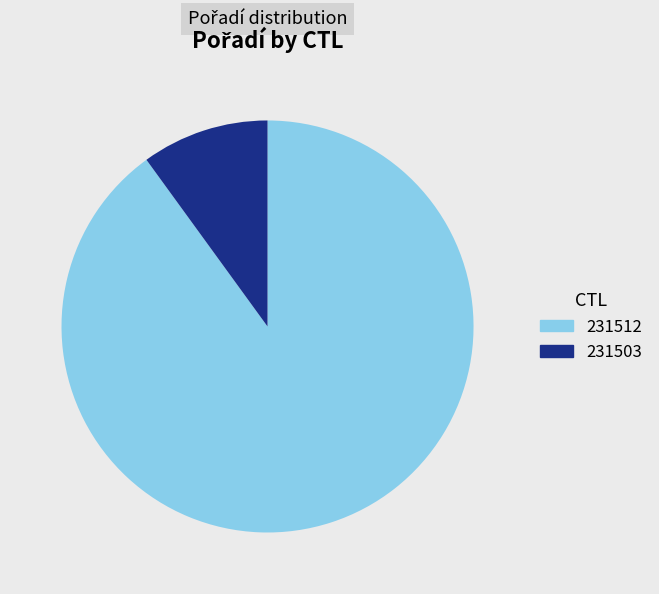

True or false: 231512 accounts for 90% of the total.

True